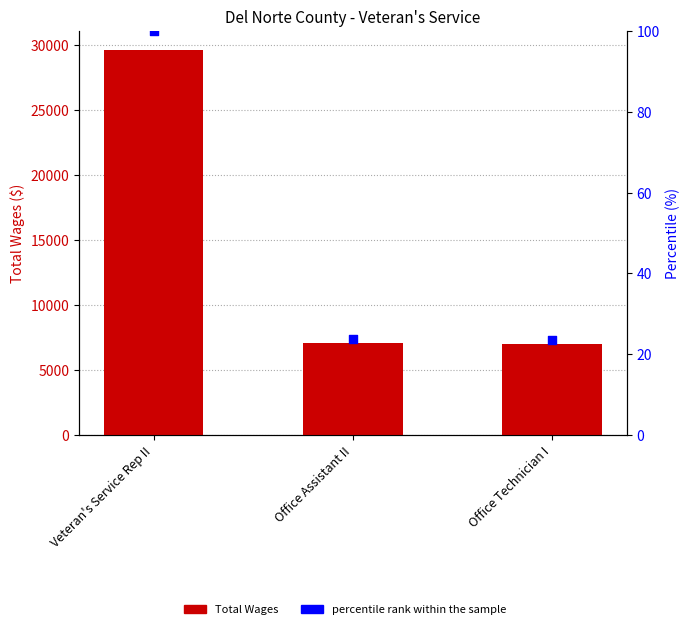

What are all the series names shown in the legend?

Total Wages, percentile rank within the sample